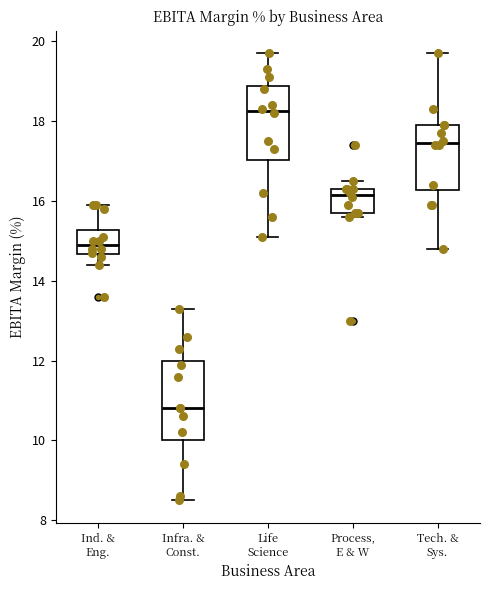

Reading left to right, read every box against the y-axis: the position of its median line, the range the box covers, and the ends of its whiskers. The values are not printed on the chart, so give them approximately, as read against the axis.

Ind. & Eng.: median 15.0, box 14.6 to 15.2, whiskers 14.4 to 16.0
Infra. & Const.: median 10.8, box 10.0 to 12.0, whiskers 8.6 to 13.4
Life Science: median 18.2, box 17.0 to 18.8, whiskers 15.2 to 19.8
Process, E & W: median 16.2, box 15.8 to 16.4, whiskers 15.6 to 16.6
Tech. & Sys.: median 17.4, box 16.2 to 18.0, whiskers 14.8 to 19.8